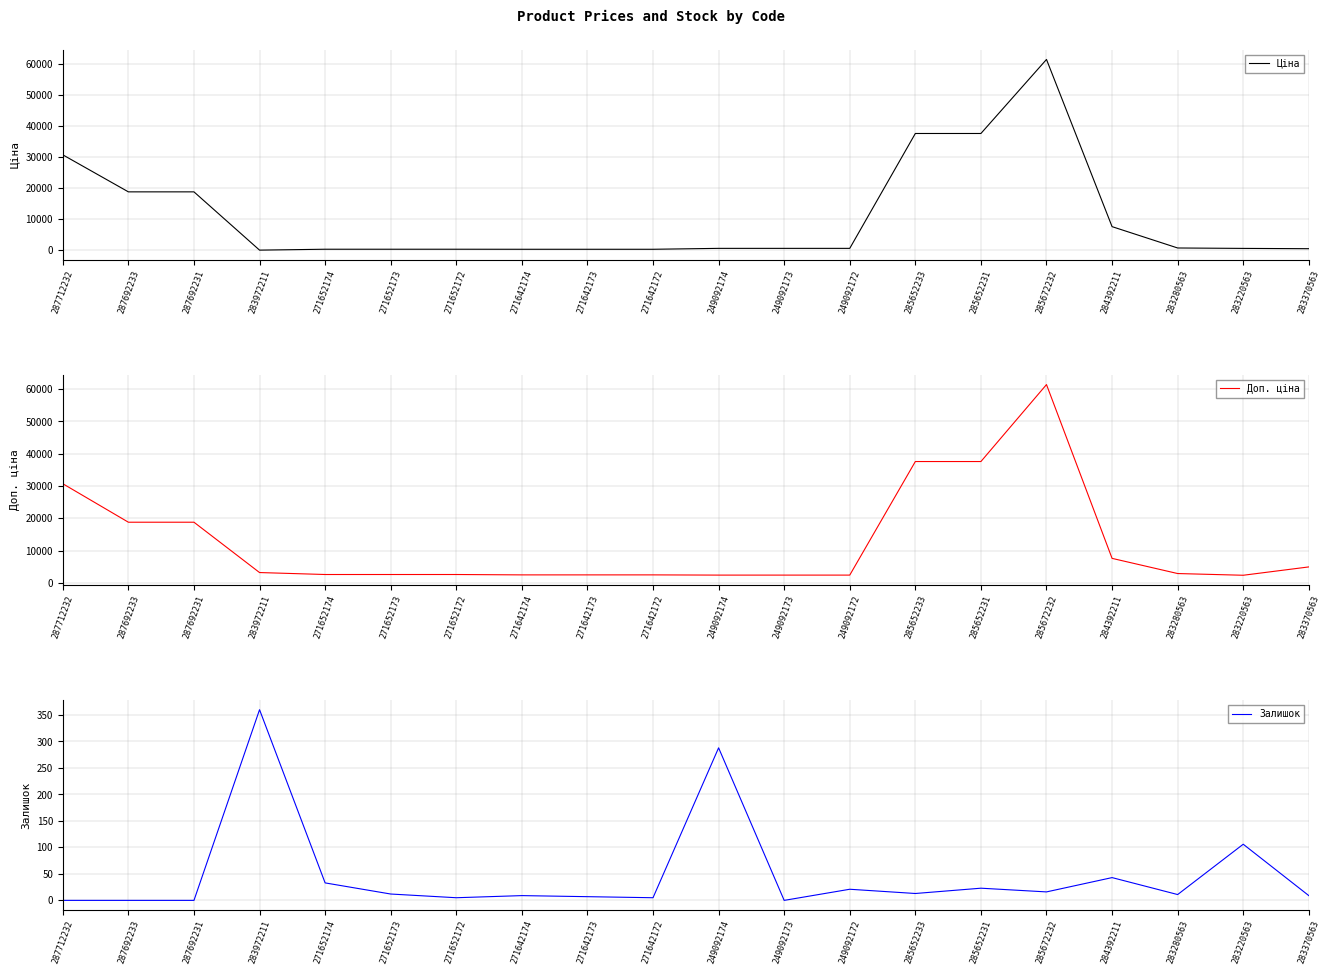

Reading left to right, extract all data points from this chart.

Ціна: 30717.1	18796.8	18796.8	32.0	324.8	324.8	324.8	310.3	310.3	310.3	603.7	603.7	603.7	37593.6	37593.6	61434.3	7596.5	724.5	591.6	495.0
Доп. ціна: 30717.1	18796.8	18796.8	3205.0	2598.3	2598.3	2598.3	2482.4	2482.4	2482.4	2414.8	2414.8	2414.8	37593.6	37593.6	61434.3	7596.5	2897.8	2366.5	4950.4
Залишок: 0.0	0.0	0.0	360.0	33.0	12.0	5.0	9.0	7.0	5.0	288.0	0.0	21.0	13.0	23.0	16.0	43.0	11.0	106.0	9.0